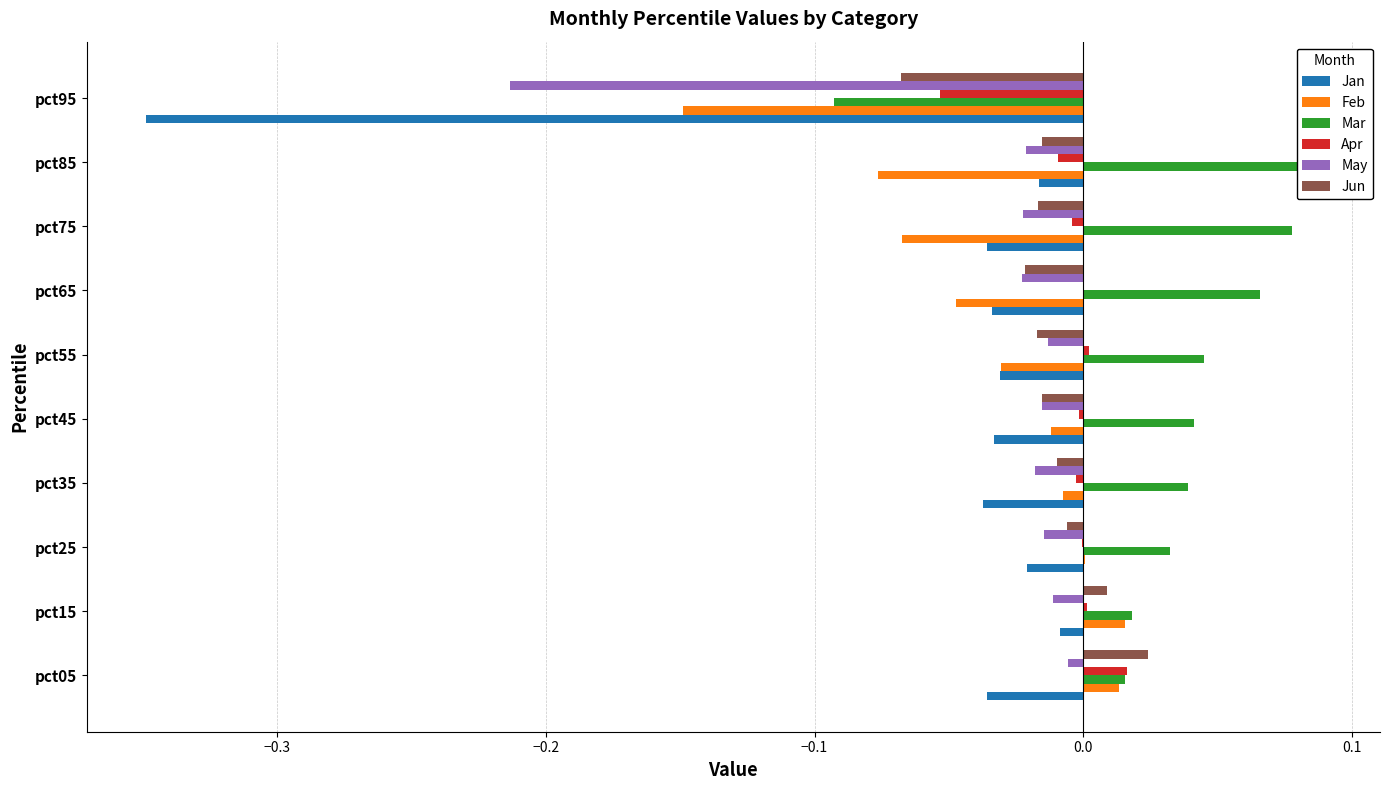

How many values in Jun are above zero?

2